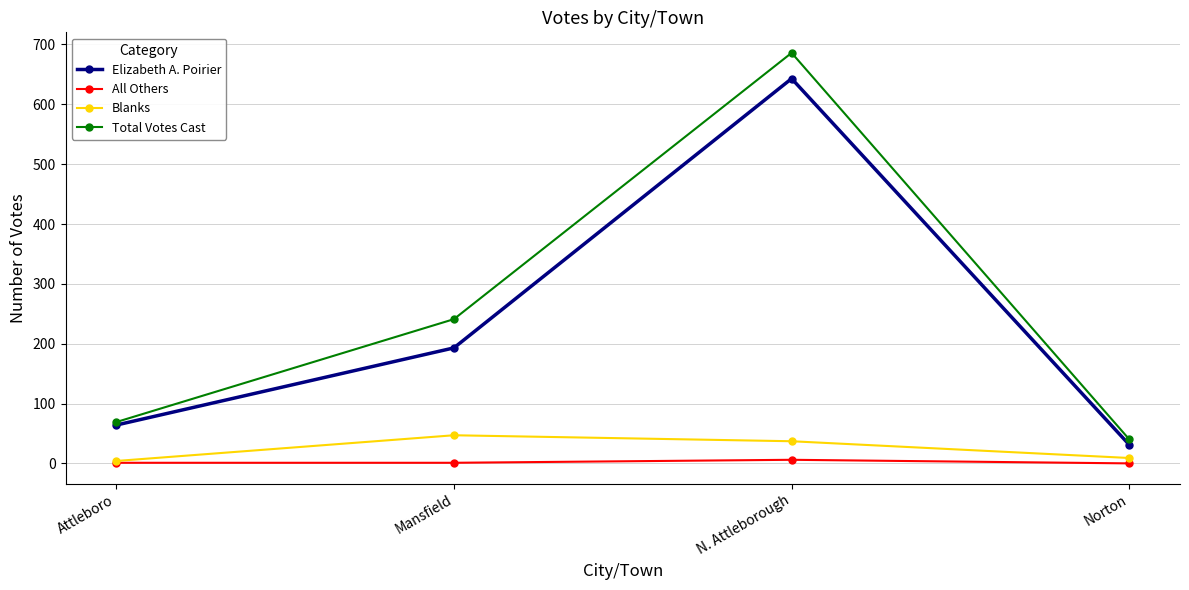

Which category has the highest value across all series?

N. Attleborough